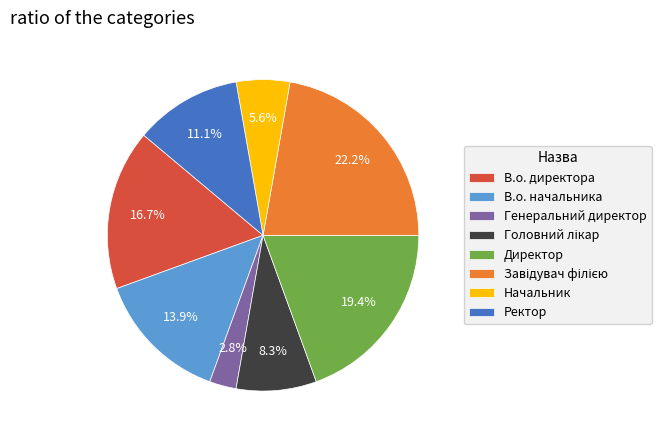

How many segments does this pie chart have?

8